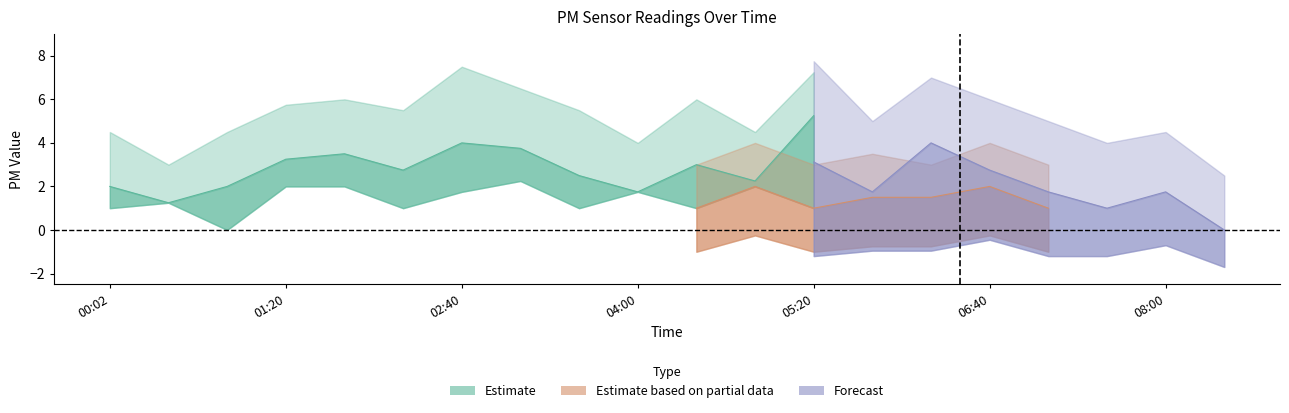

The value of PMS_P2_lower at 01:47 is -0.7. True or false?

False